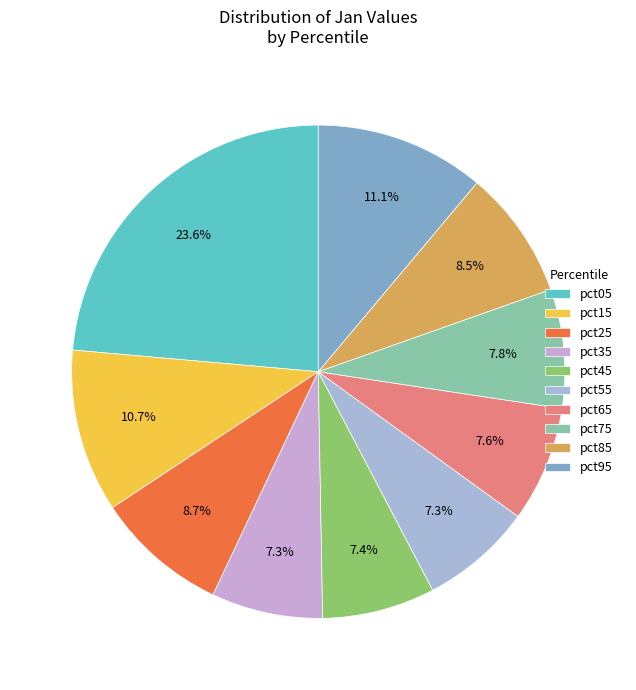

To the nearest percent, what is the average slice percentage?

10%